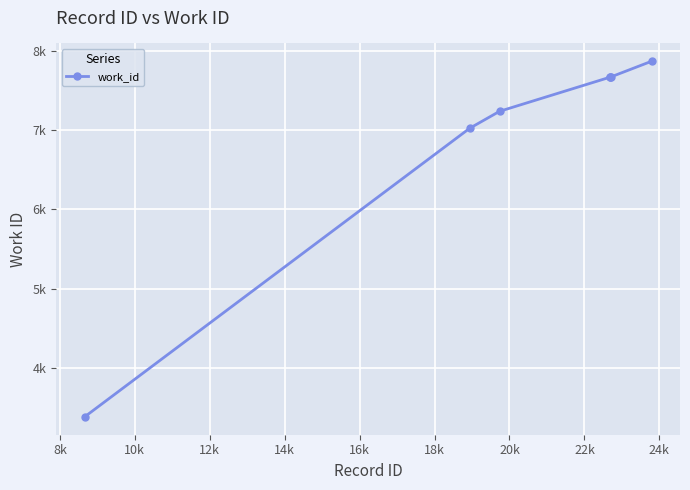

What is the difference between the maximum and minimum values?

4490